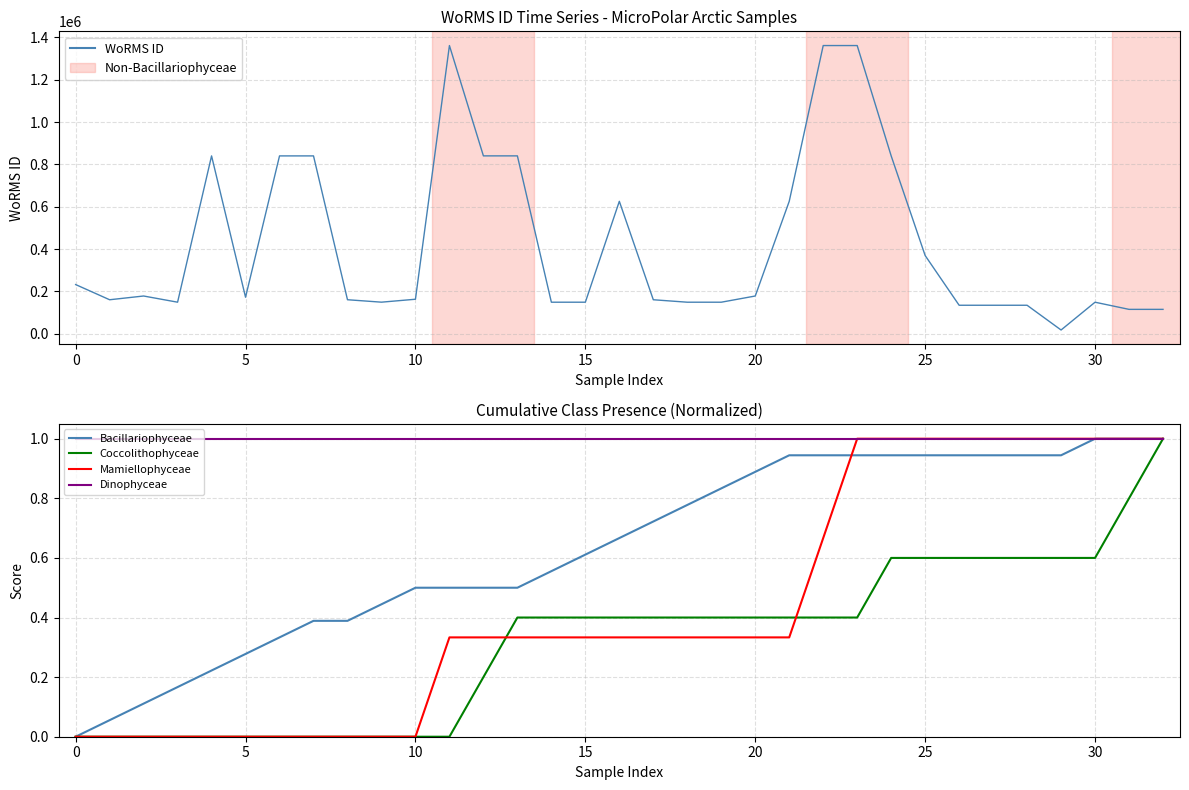

Which label corresponds to the largest value in the chart?

11